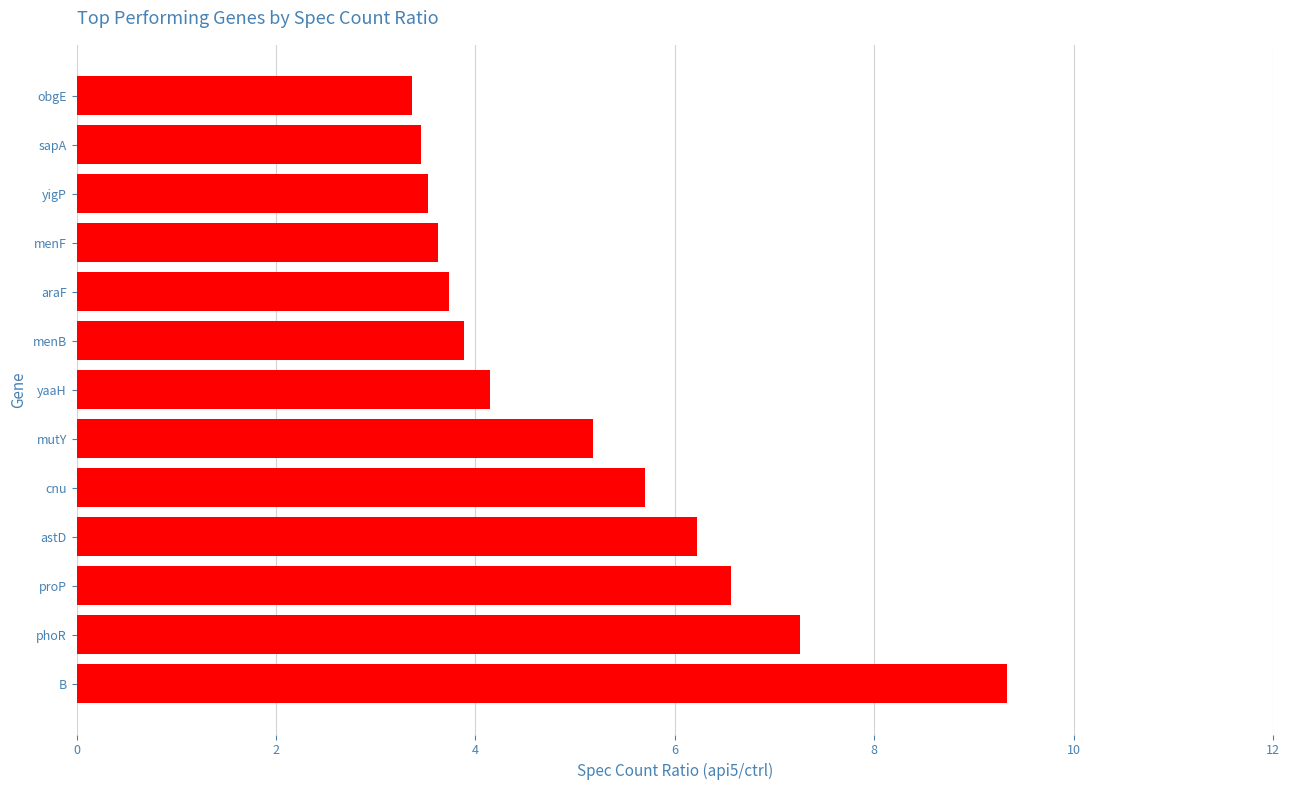

What is the change in value from astD to mutY?

-1.0